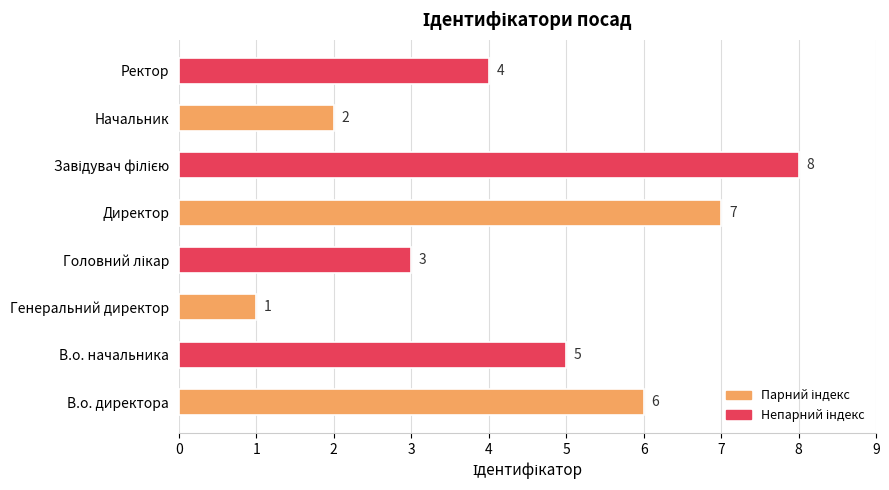

Reading top to bottom, list all the values displayed in this chart.

4	2	8	7	3	1	5	6